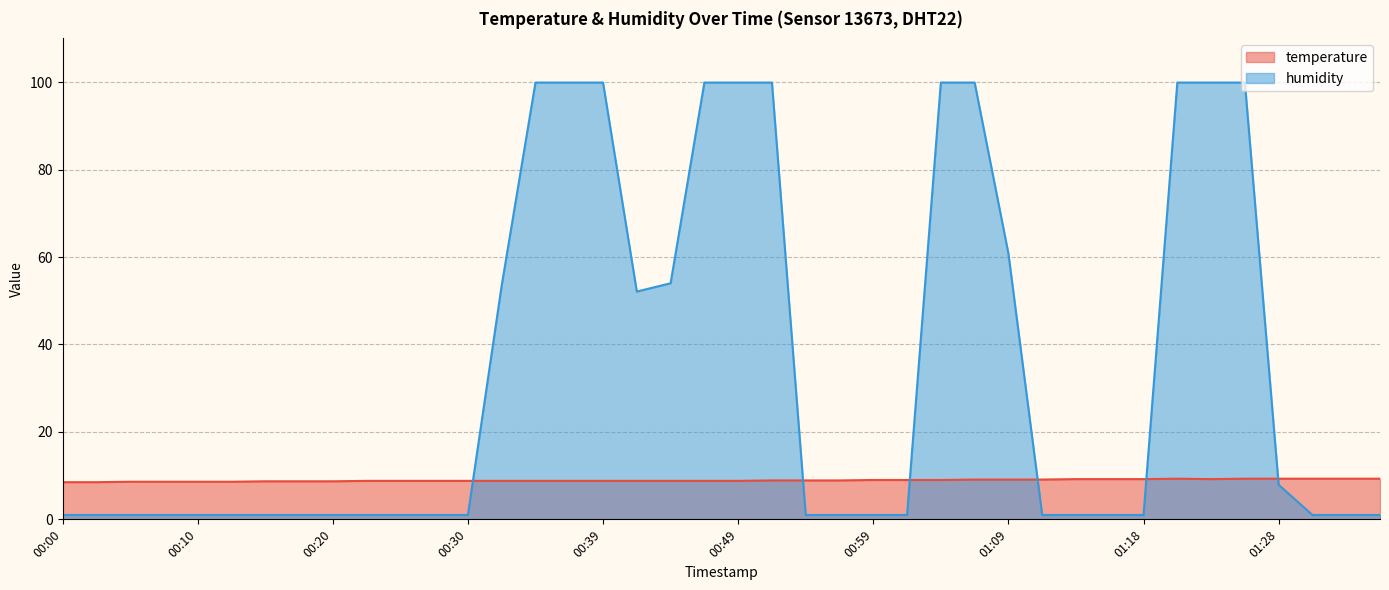

Rank the categories by temperature value from highest to lowest.

01:21, 01:26, 01:28, 01:31, 01:33, 01:36, 01:14, 01:16, 01:18, 01:23, 01:06, 01:09, 01:11, 00:59, 01:01, 01:04, 00:52, 00:54, 00:56, 00:22, 00:25, 00:27, 00:30, 00:32, 00:34, 00:37, 00:39, 00:42, 00:44, 00:47, 00:49, 00:15, 00:17, 00:20, 00:05, 00:08, 00:10, 00:12, 00:00, 00:03